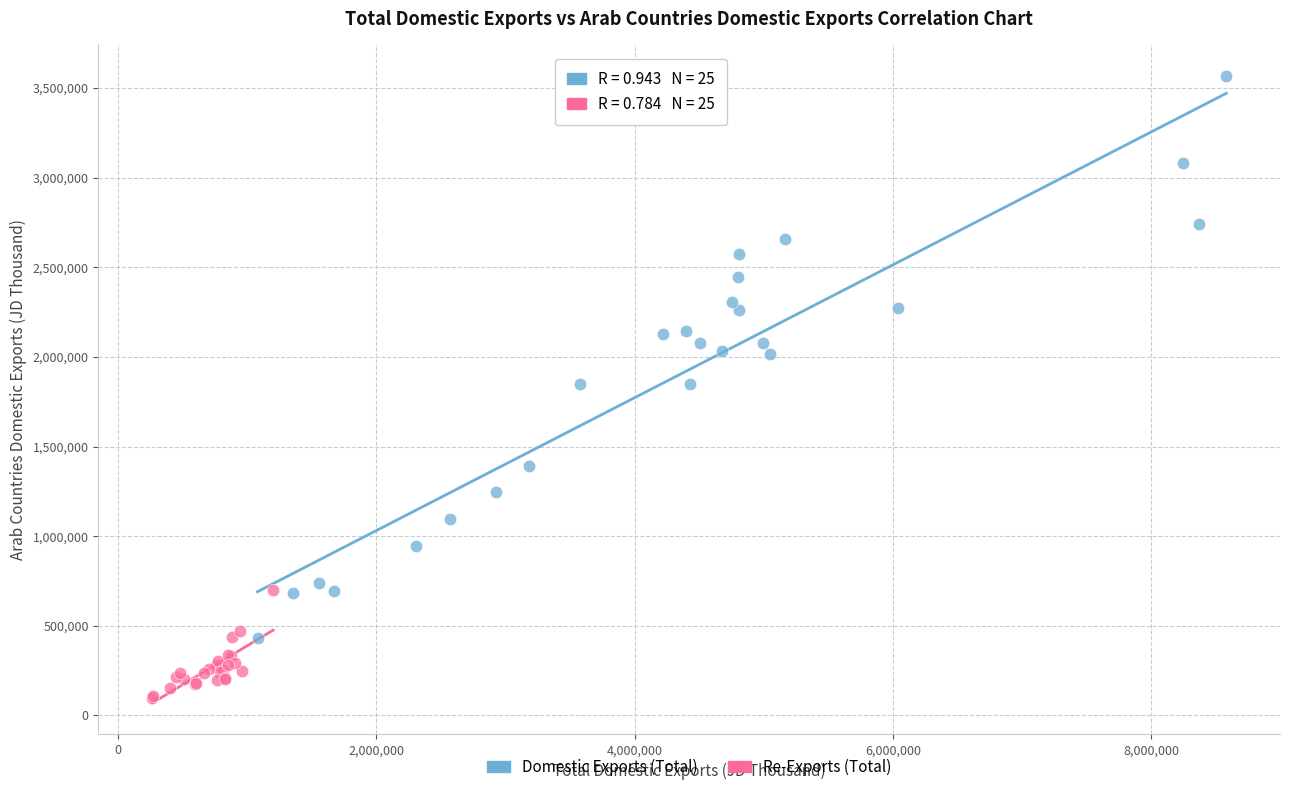

Which series contains the lowest Y value?

Re-Exports (Total)